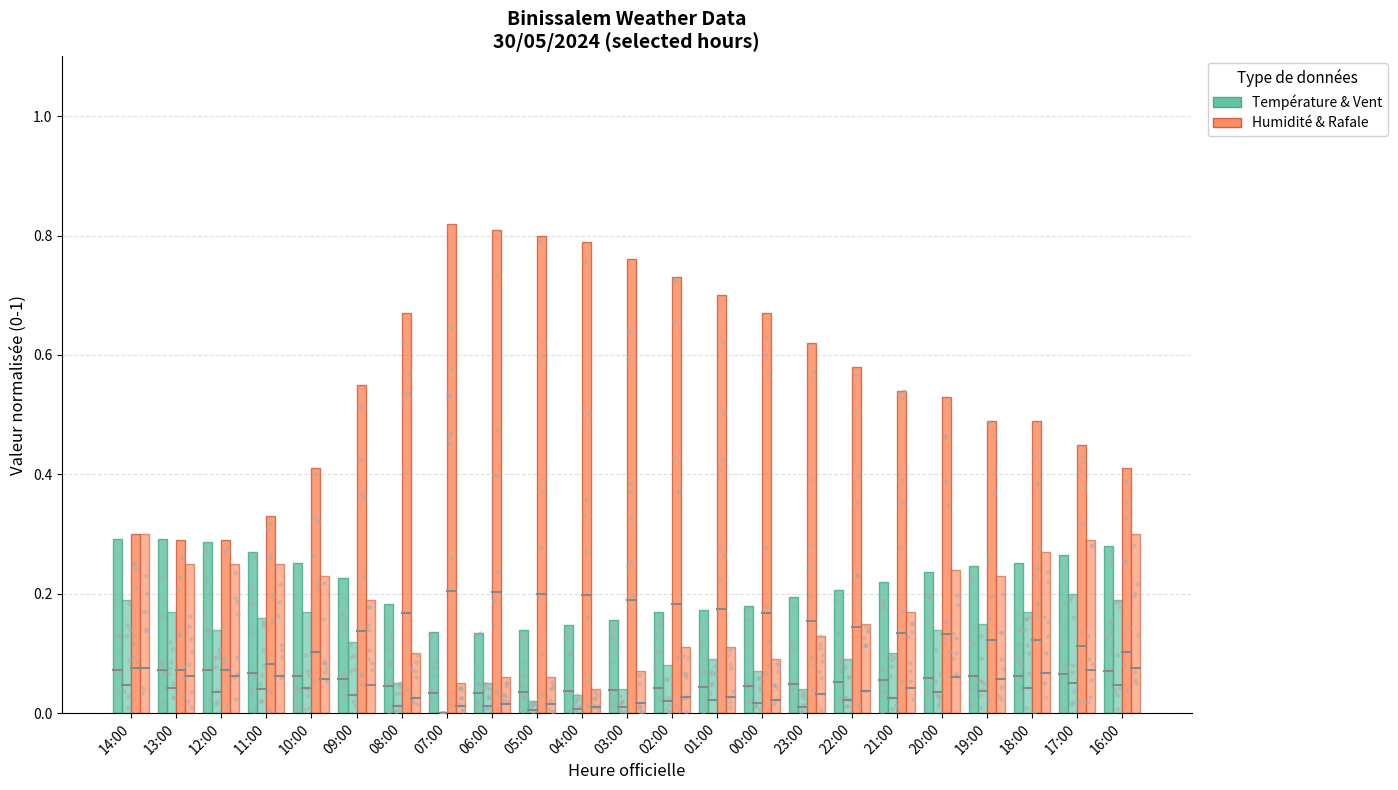

What is the total value across all series at 11:00?

1.0